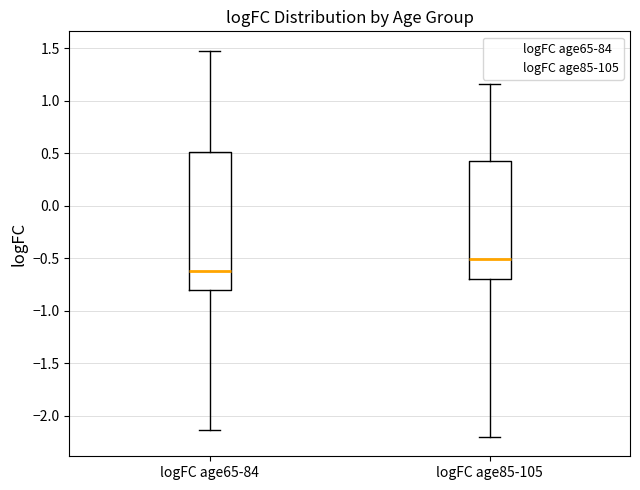

Reading left to right, read every box against the y-axis: the position of its median line, the range the box covers, and the ends of its whiskers. The values are not printed on the chart, so give them approximately, as read against the axis.

logFC age65-84: median -0.60, box -0.80 to 0.50, whiskers -2.15 to 1.50
logFC age85-105: median -0.50, box -0.70 to 0.45, whiskers -2.20 to 1.15